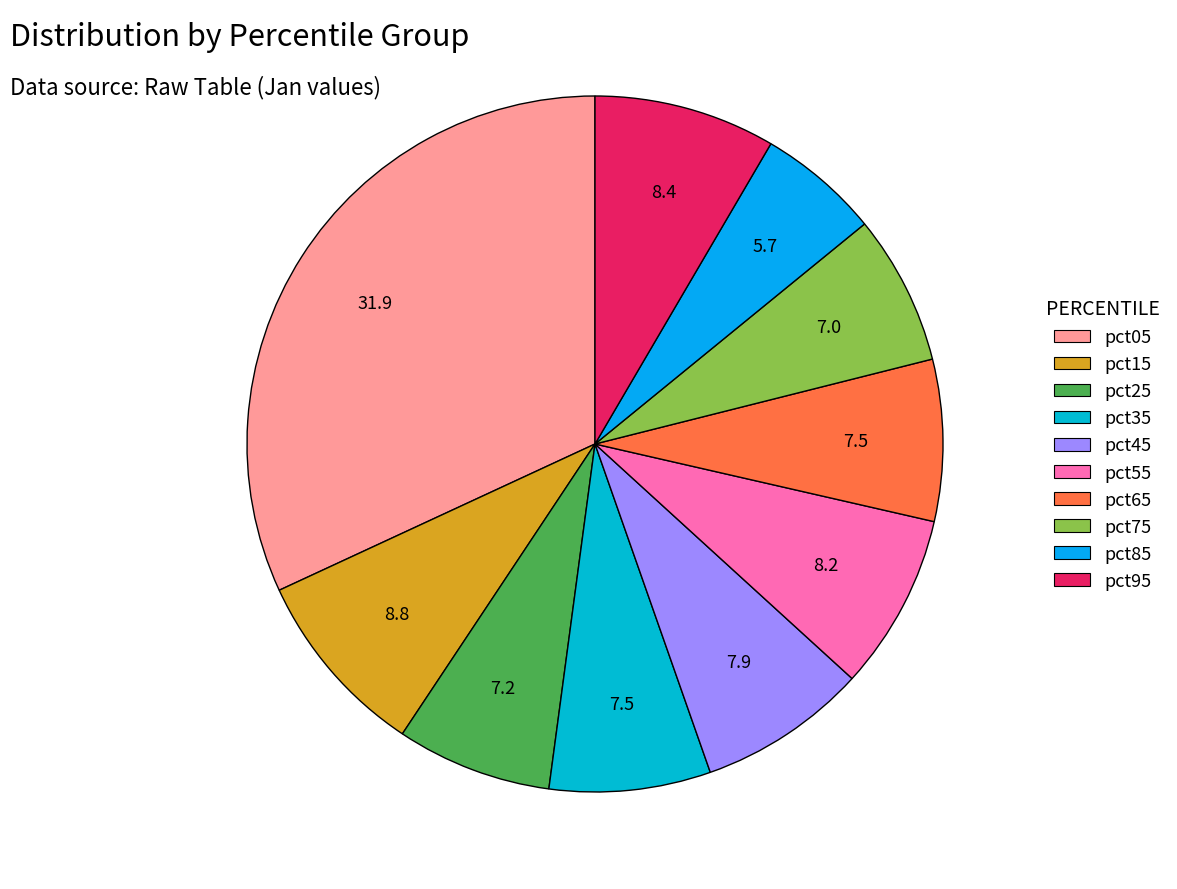

To the nearest percent, what is the average slice percentage?

10%